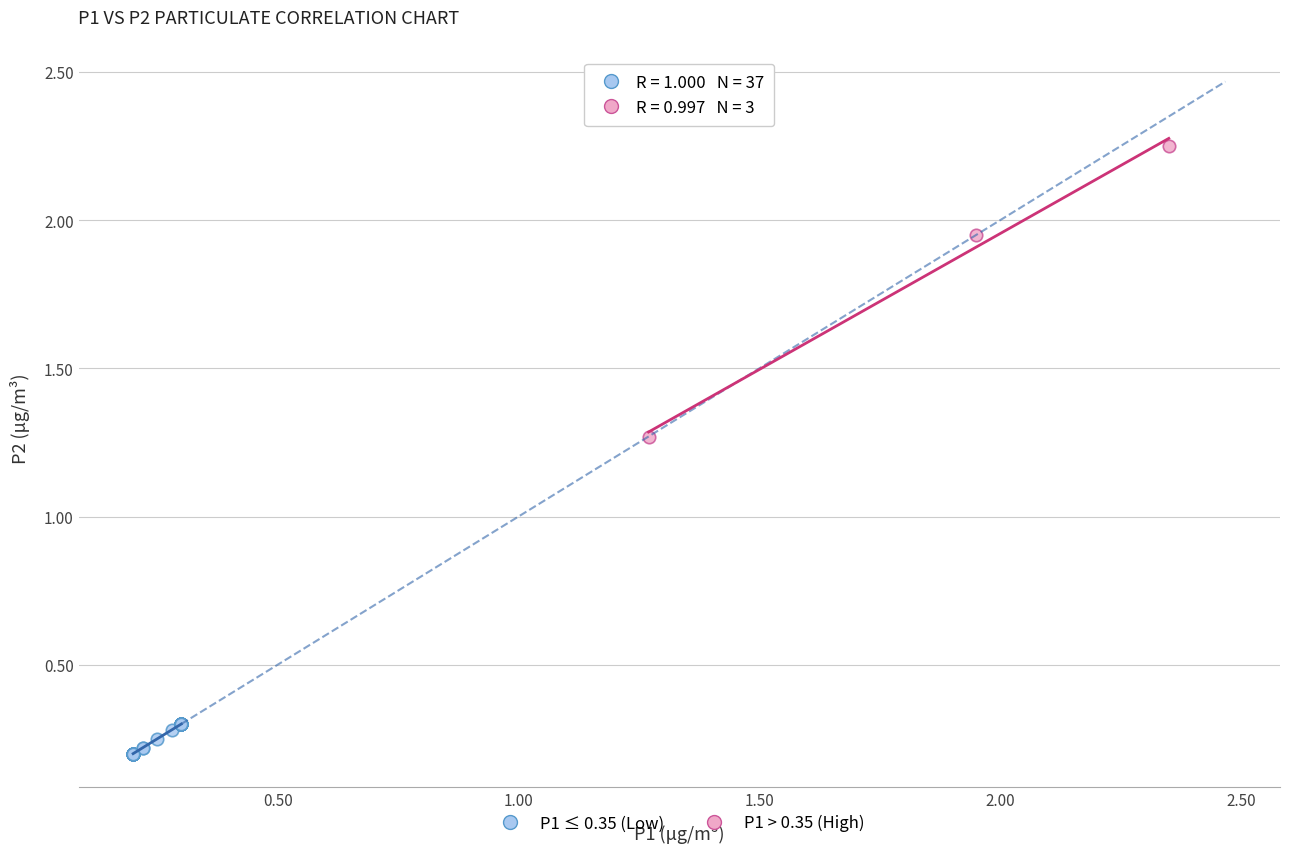

Which series reaches the minimum Y coordinate?

P1 ≤ 0.35 (Low)